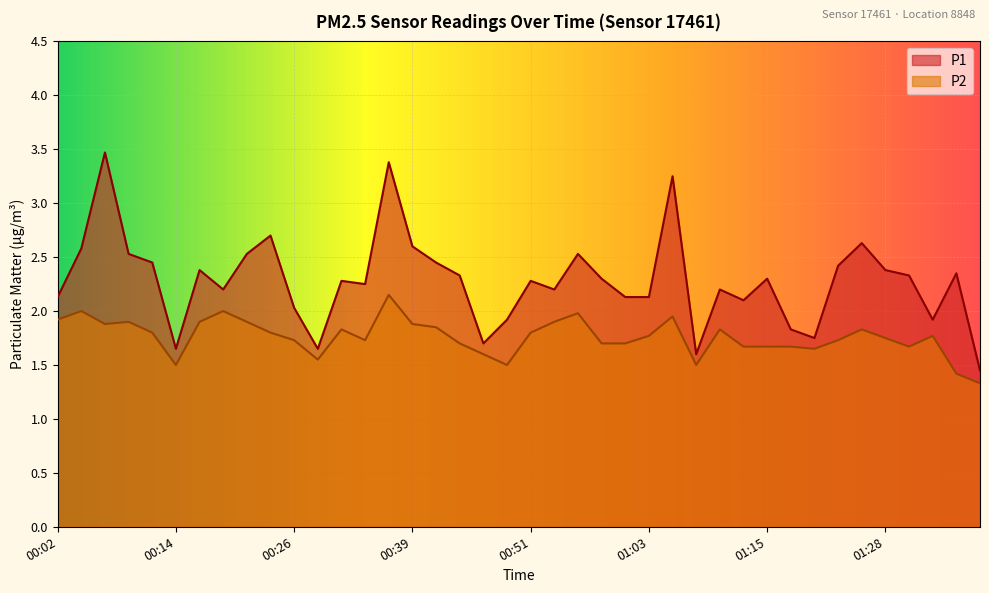

True or false: P2 and P1 cross at least once.

False